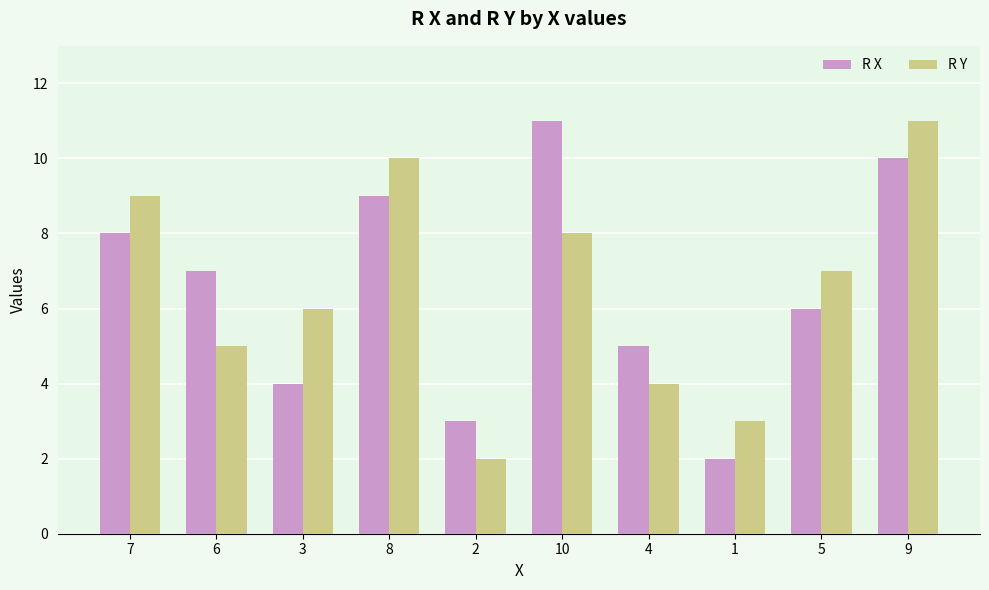

Which category has the highest value in the R X series?

10